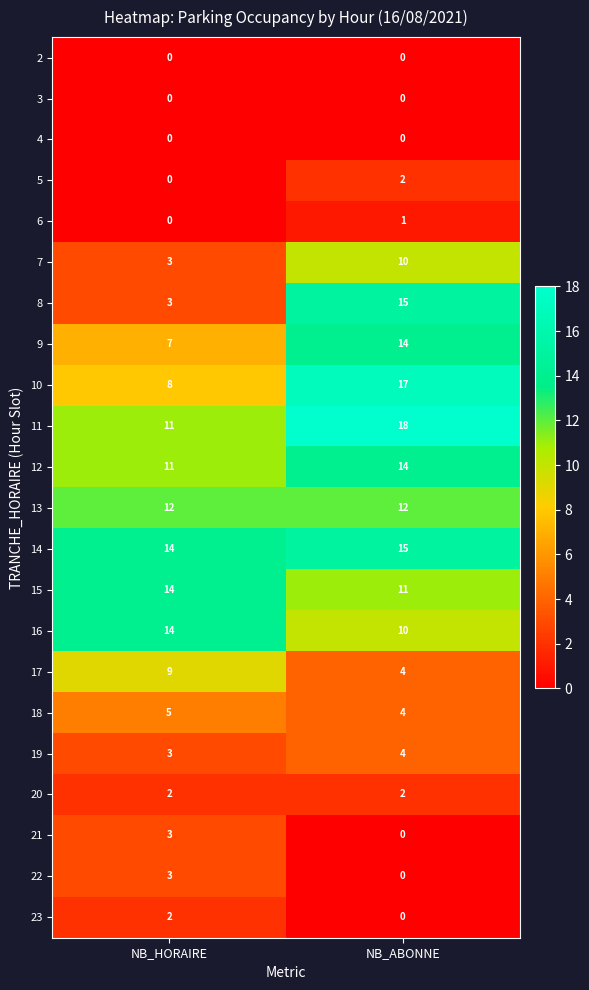

At which category is the sum across all series the highest?

NB_ABONNE